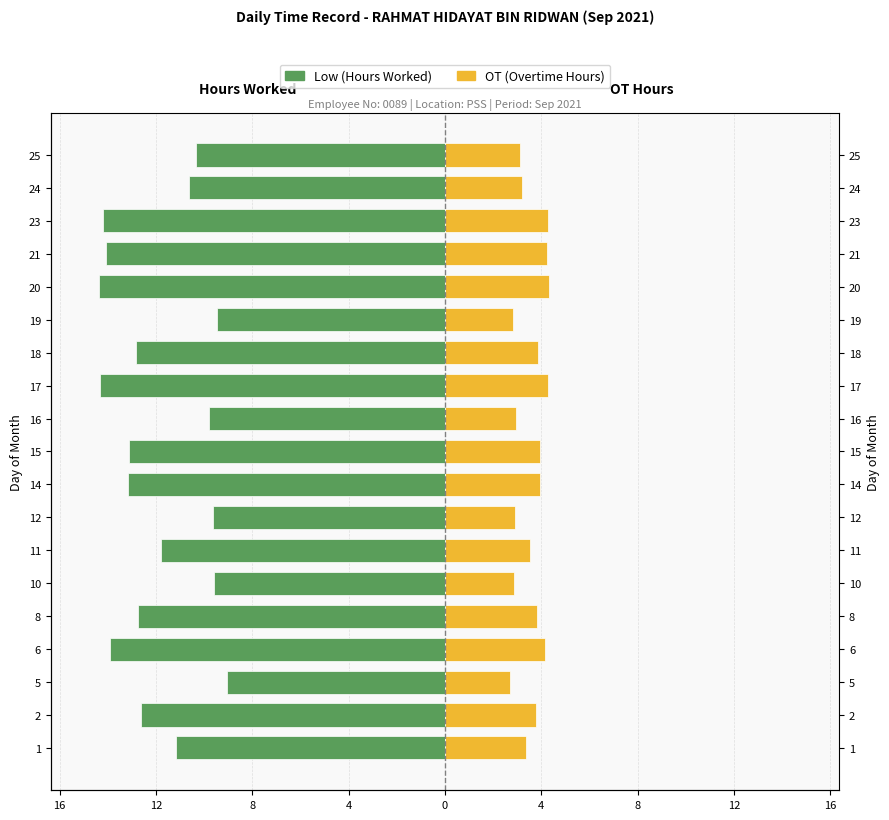

How many categories are shown in the chart?

19